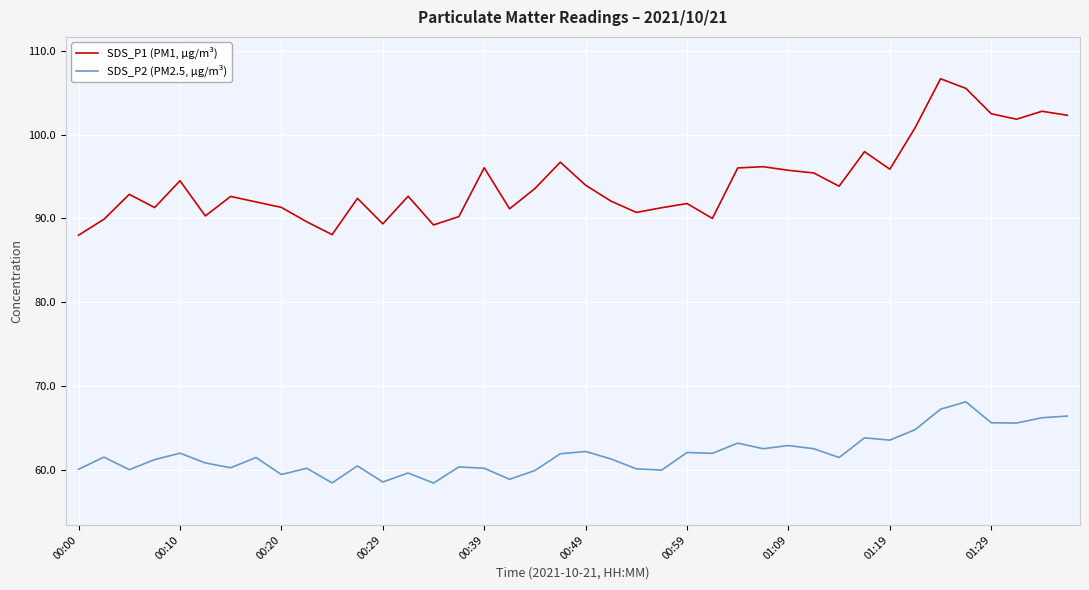

Which series has the largest range (max minus min)?

SDS_P1 (PM1, µg/m³)